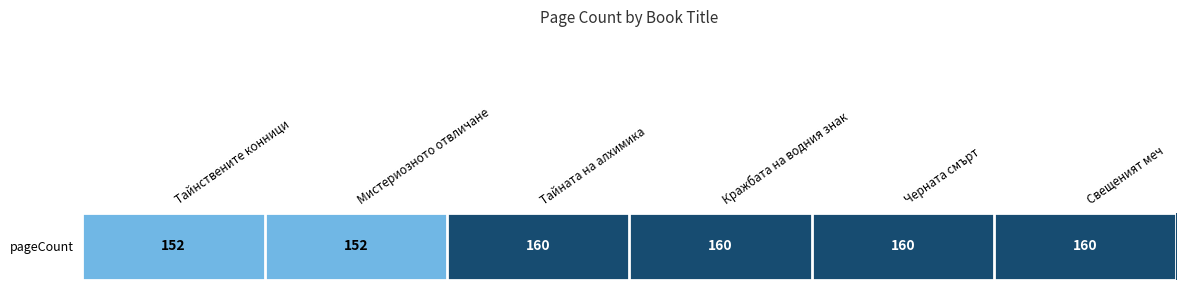

Reading left to right, list all the values displayed in this chart.

Тайнствените конници=152	Мистериозното отвличане=152	Тайната на алхимика=160	Кражбата на водния знак=160	Черната смърт=160	Свещеният меч=160